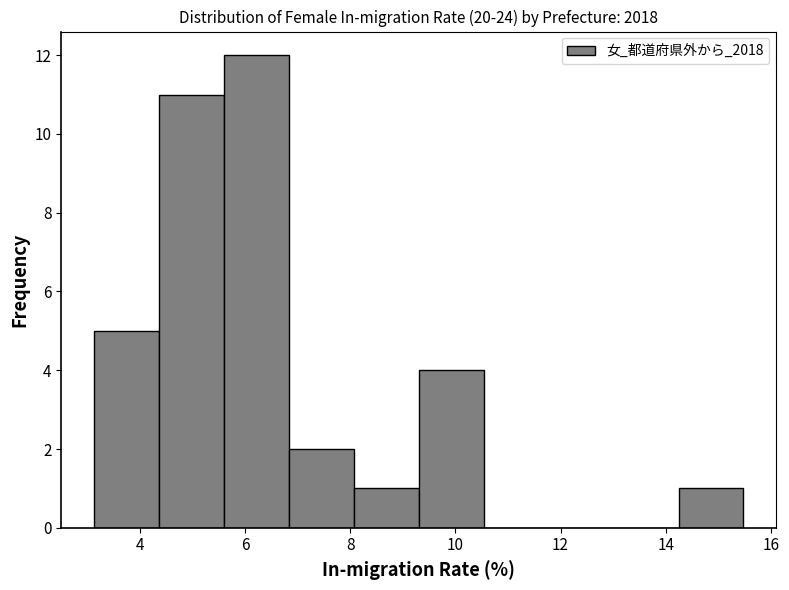

Reading left to right, transcribe this chart: for each bar, give the range it covers on the x-axis and its height. Neither the bar edges nor the heights are printed on the chart, so give them approximately, as read against the axes.

3.2 to 4.4: 5
4.4 to 5.6: 11
5.6 to 6.8: 12
6.8 to 8.0: 2
8.0 to 9.4: 1
9.4 to 10.6: 4
10.6 to 11.8: 0
11.8 to 13.0: 0
13.0 to 14.2: 0
14.2 to 15.4: 1